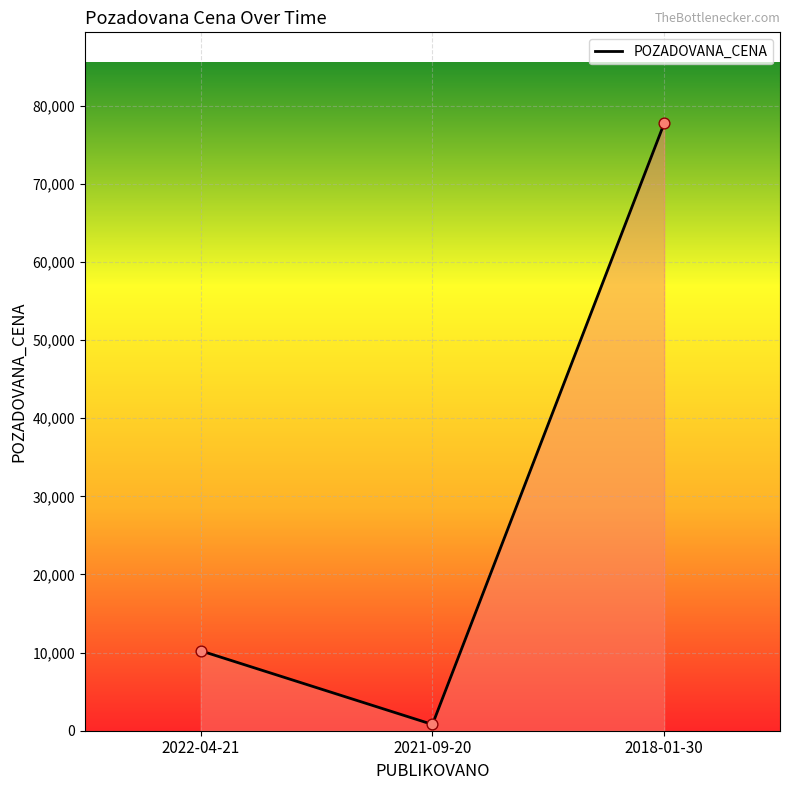

Which has a higher value, 2022-04-21 or 2021-09-20?

2022-04-21